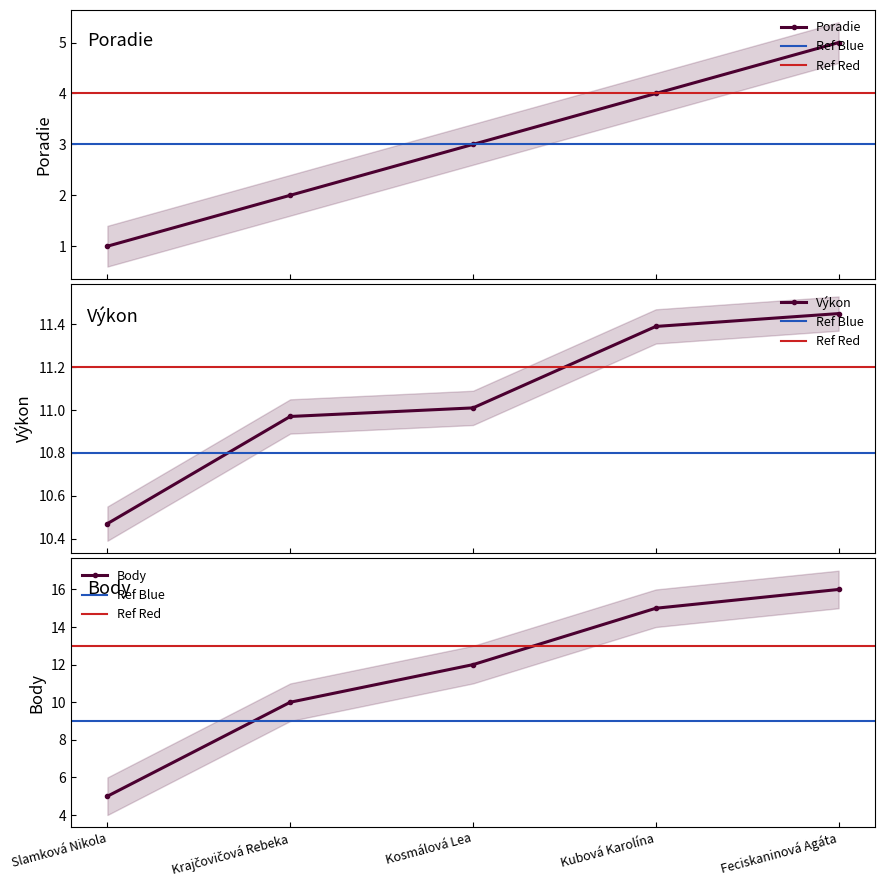

How many values in the Výkon series exceed 11?

3